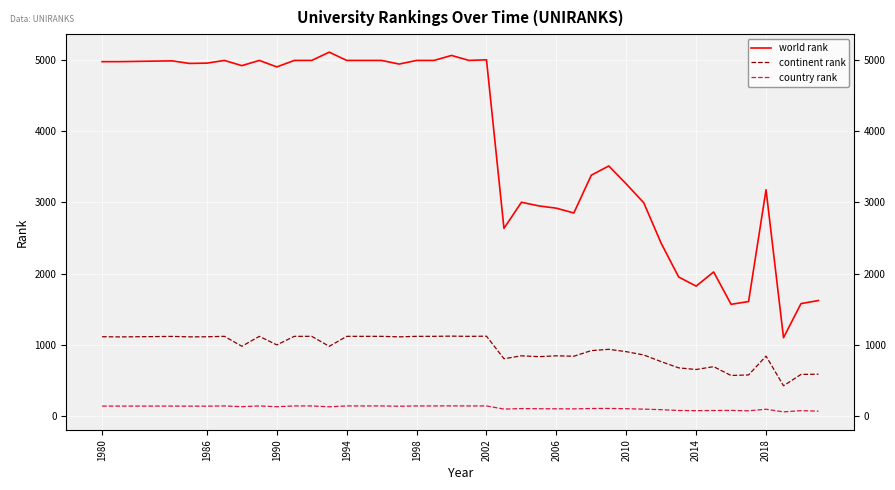

What are all the series names shown in the legend?

world rank, continent rank, country rank